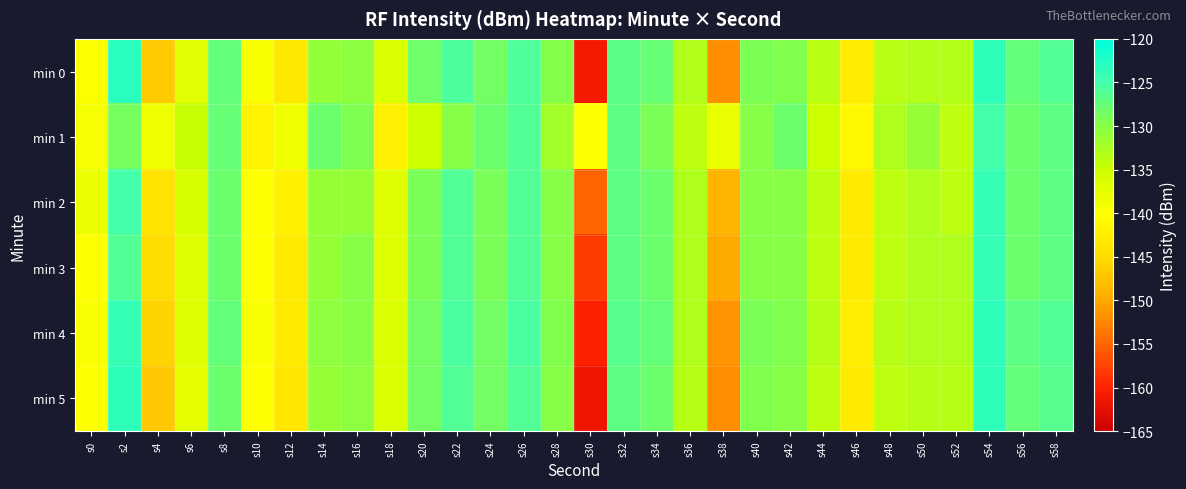

Between s12 and s20, which series saw the biggest shift?

min 0